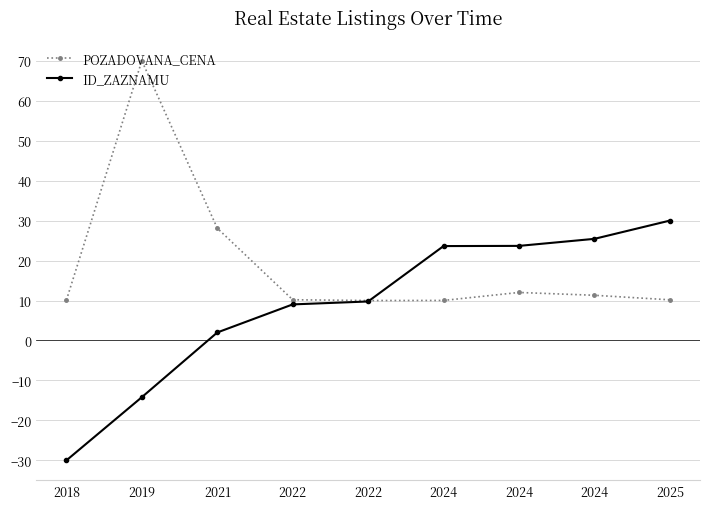

What are all the series names shown in the legend?

POZADOVANA_CENA, ID_ZAZNAMU